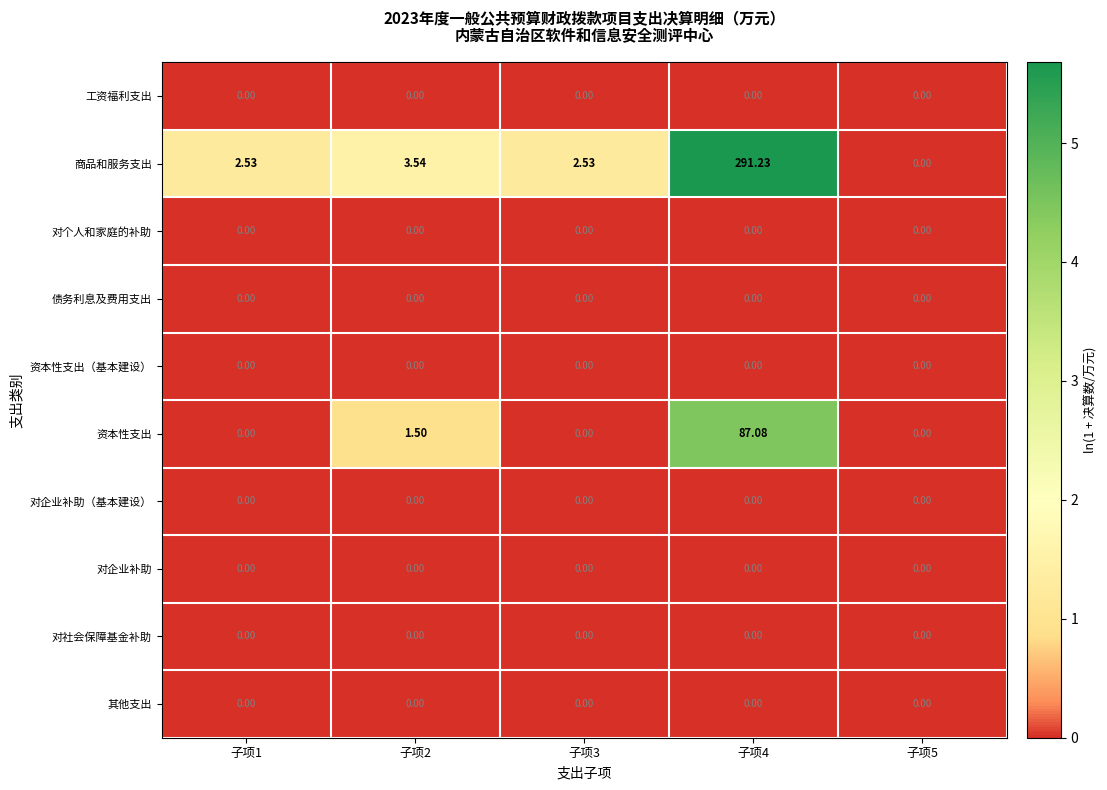

At which category does the chart reach its peak across all series?

子项4